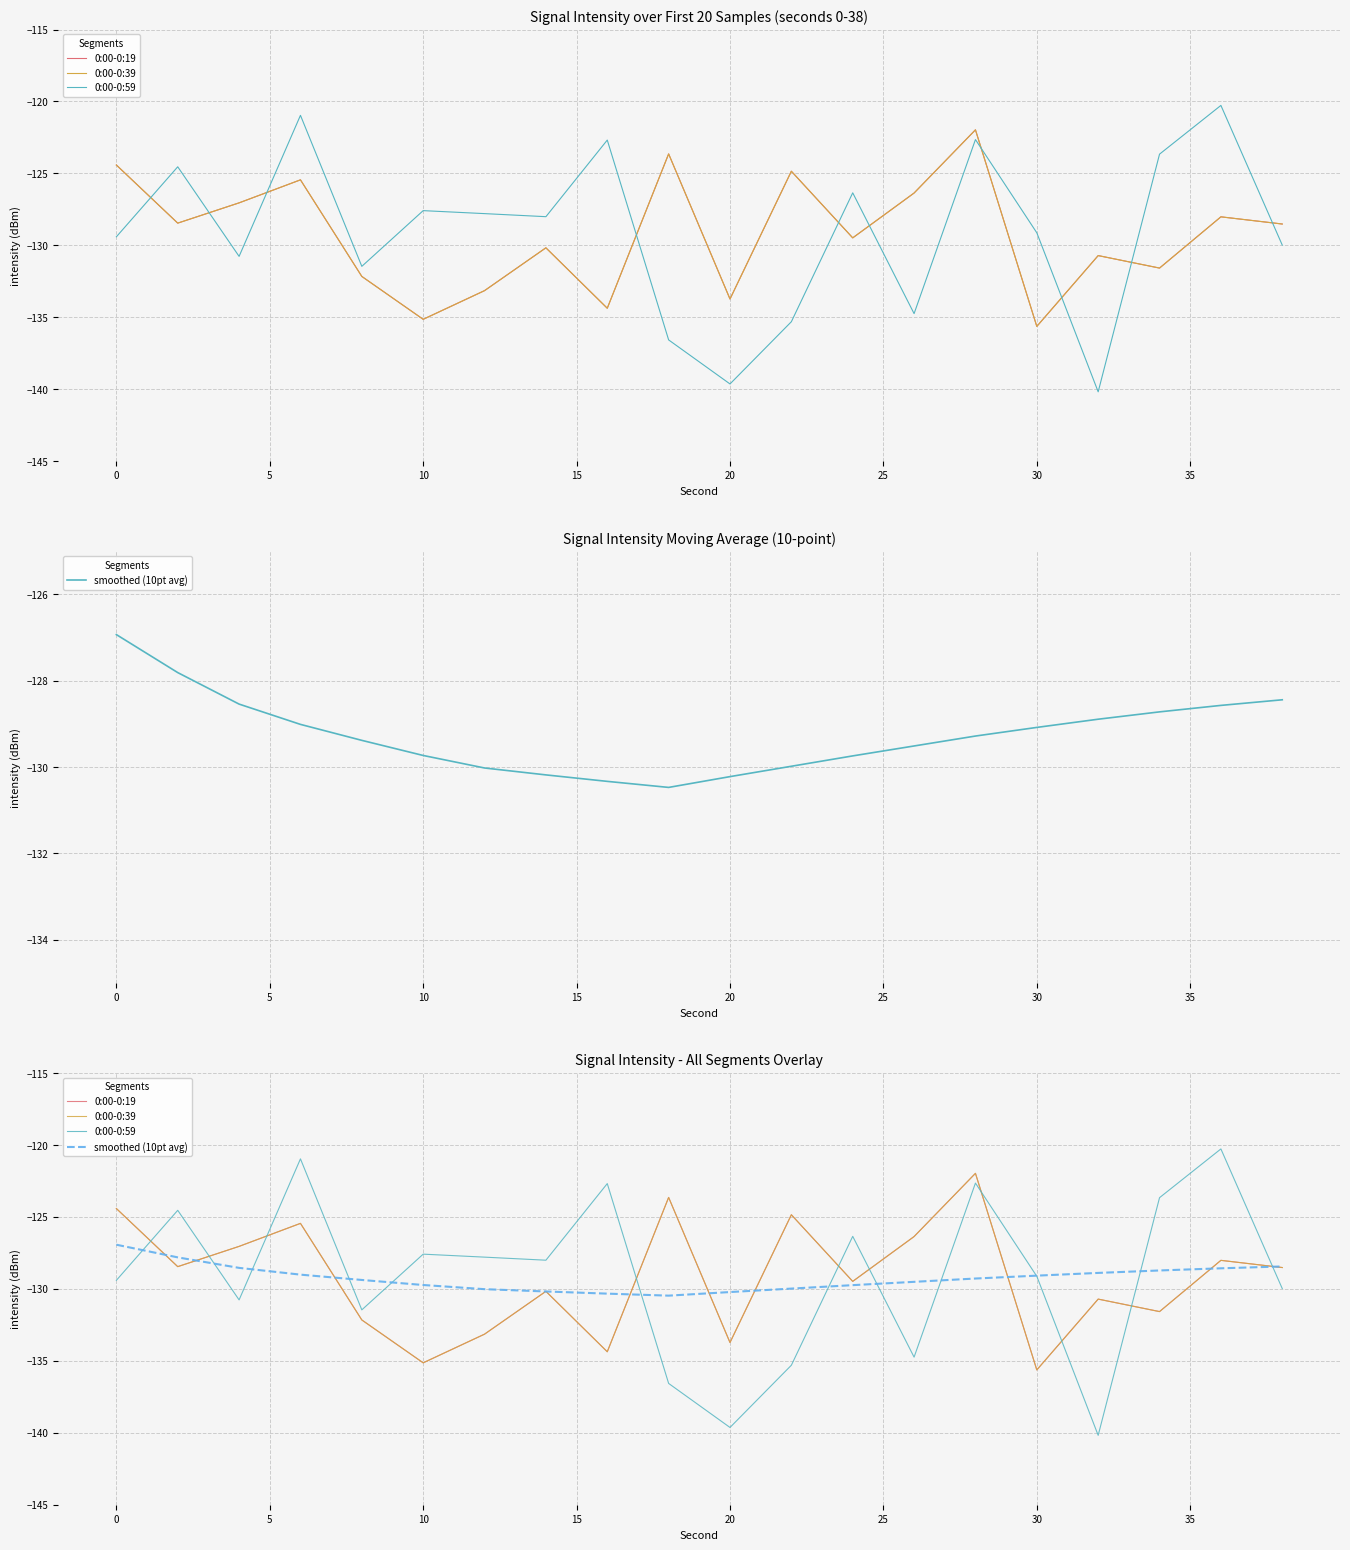

True or false: 0:00-0:59 has more than 0 interior local peaks.

True